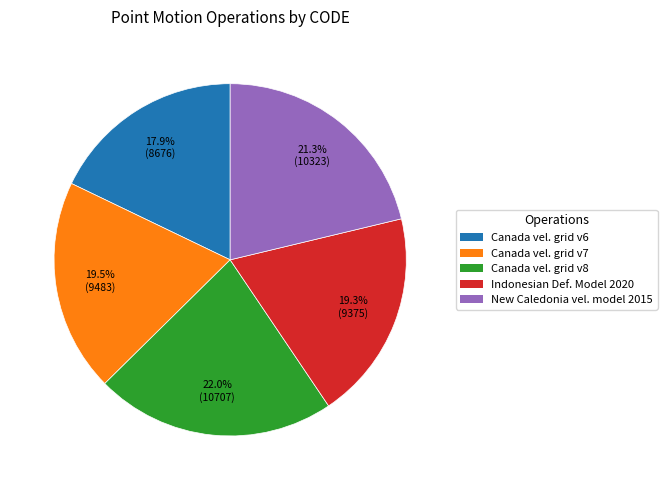

Count the number of slices in the pie.

5